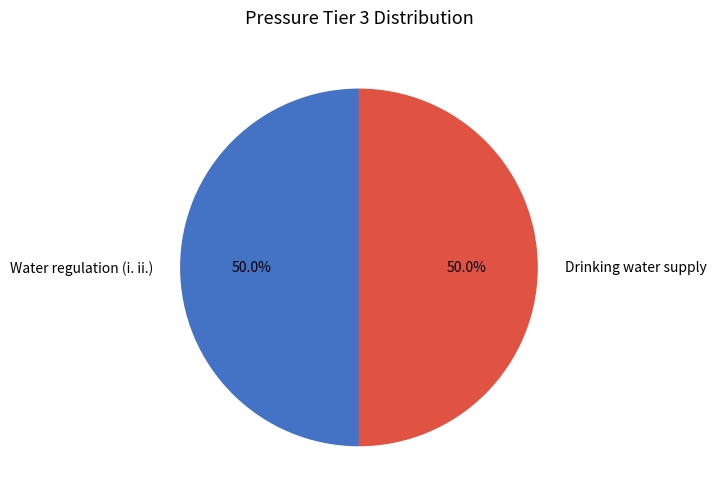

What percentage is the Drinking water supply slice, to the nearest percent?

50%